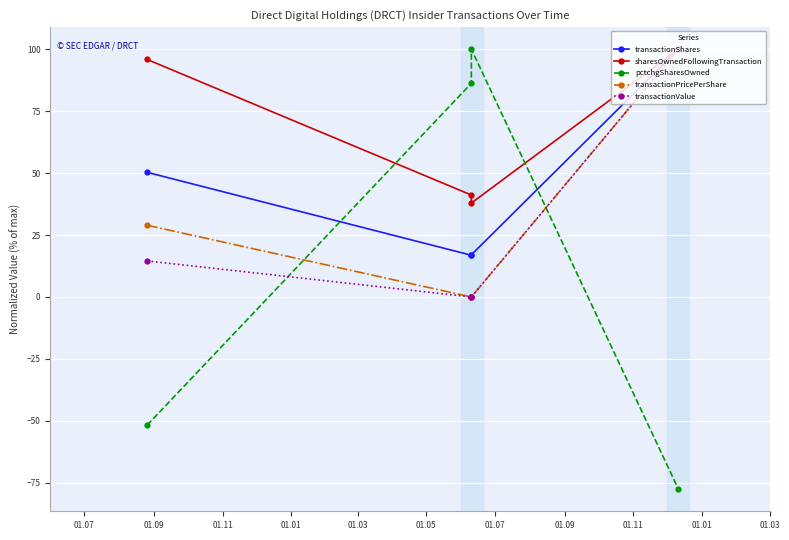

What is the label of the 2nd point from the right?

01.11